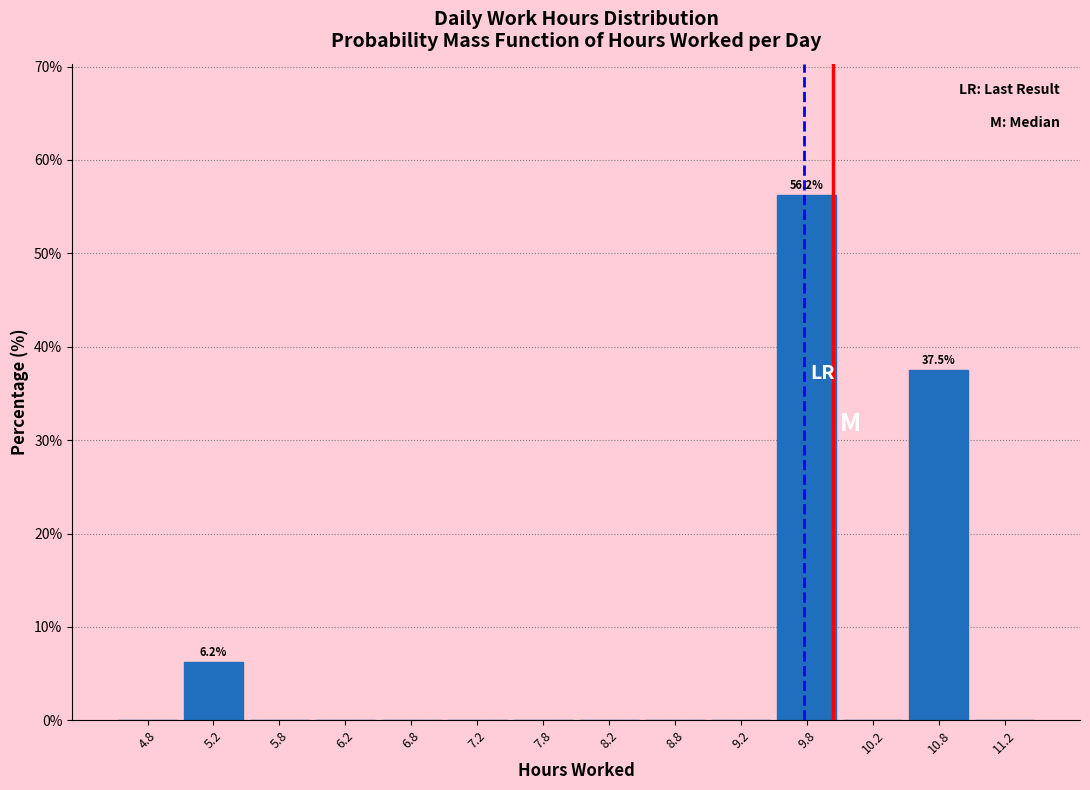

Over which range of the x-axis is the bar tallest?

9.5 to 10.0